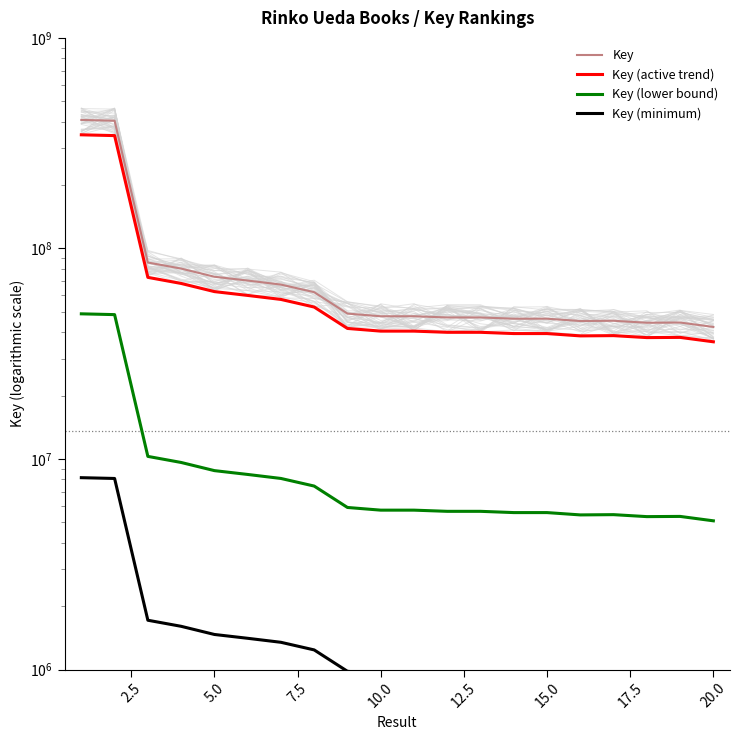

Does the chart display data point markers on the line(s)?

No